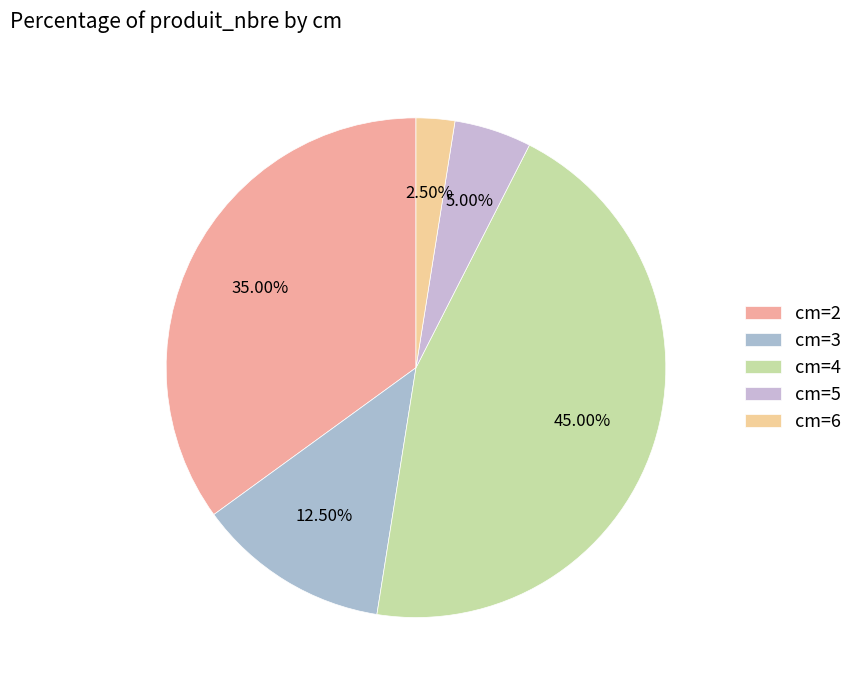

Which category has the smallest portion of the pie?

cm=6